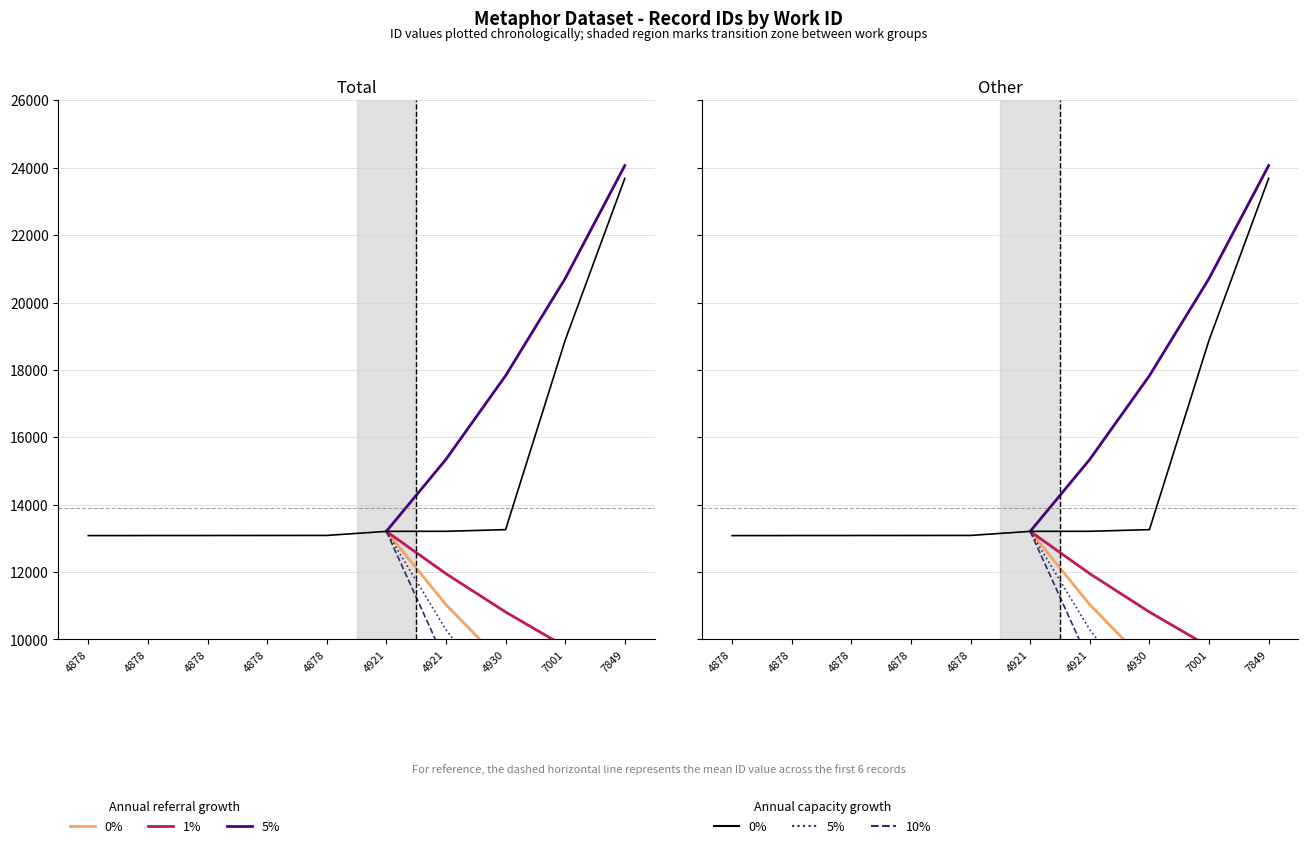

True or false: id_by_work has a value of 8132 at 4921.

False